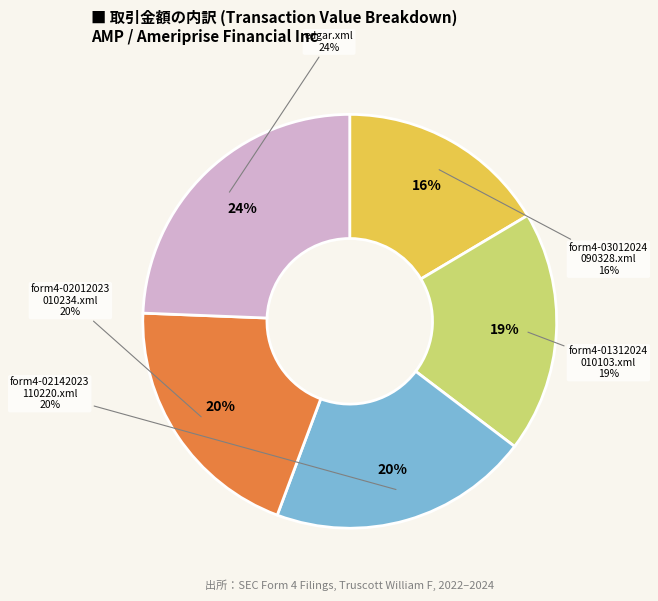

Between form4-03012024_090328.xml and form4-02012023_010234.xml, which is larger?

form4-02012023_010234.xml